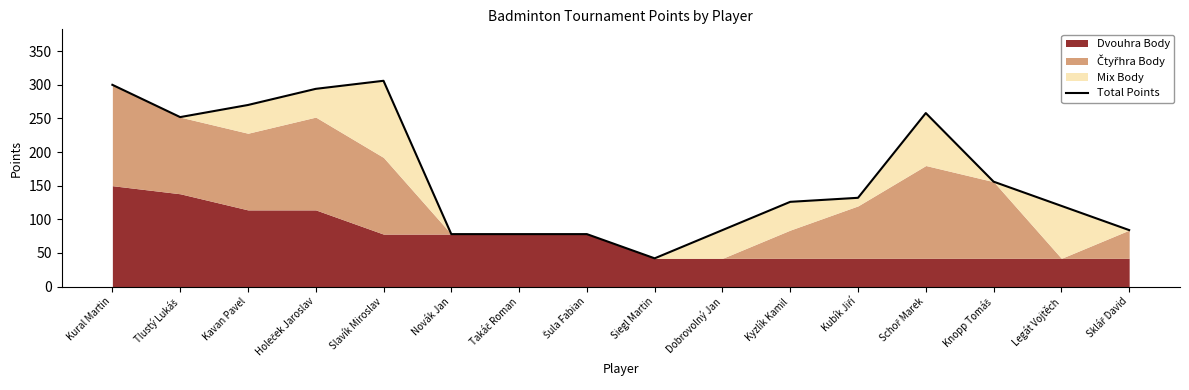

What is the change in value from Kural Martin to Tlustý Lukáš?

-48